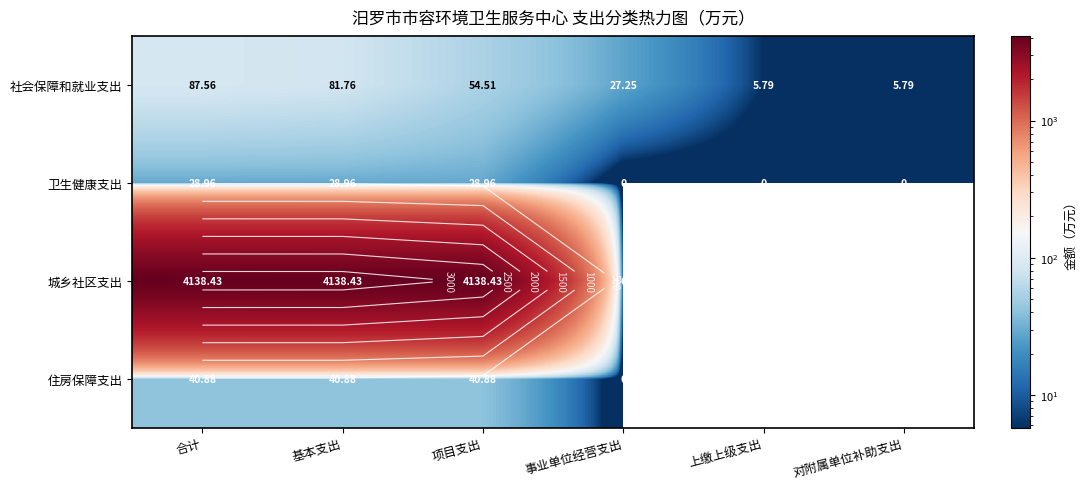

What is the lowest value of the 社会保障和就业支出 series?

5.8